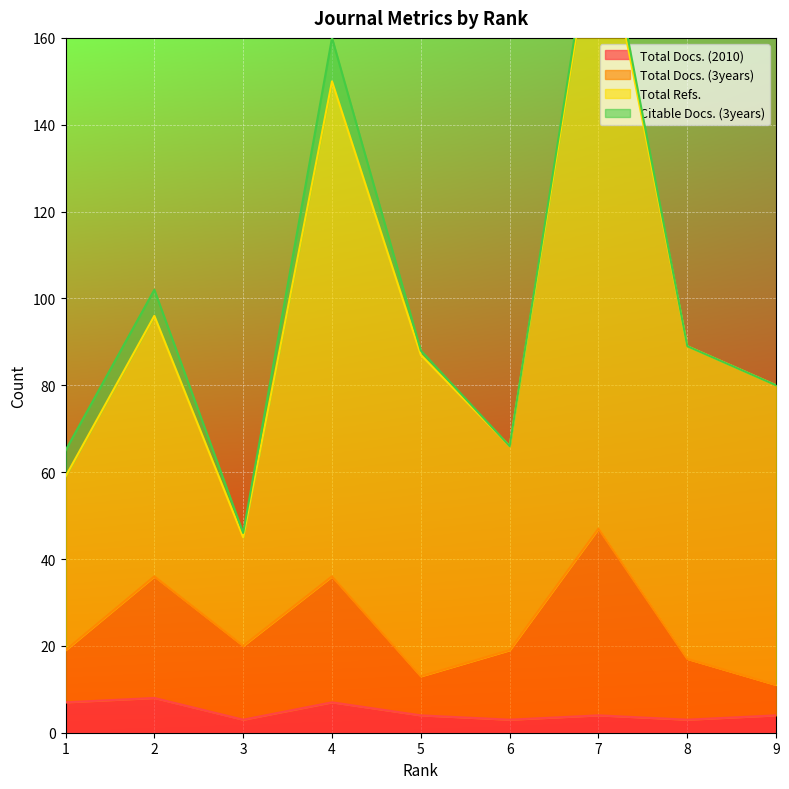

True or false: Total Refs. has more than 1 interior local peaks.

True